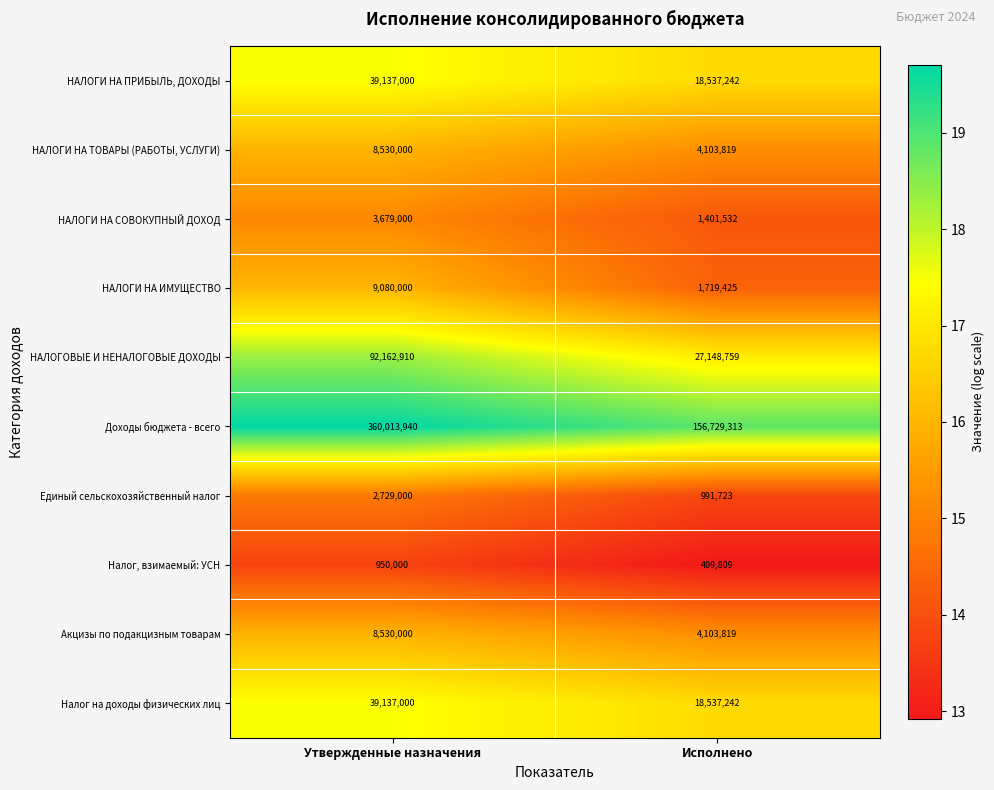

What is the difference between the Налог, взимаемый: УСН values at Исполнено and Утвержденные назначения?

540191